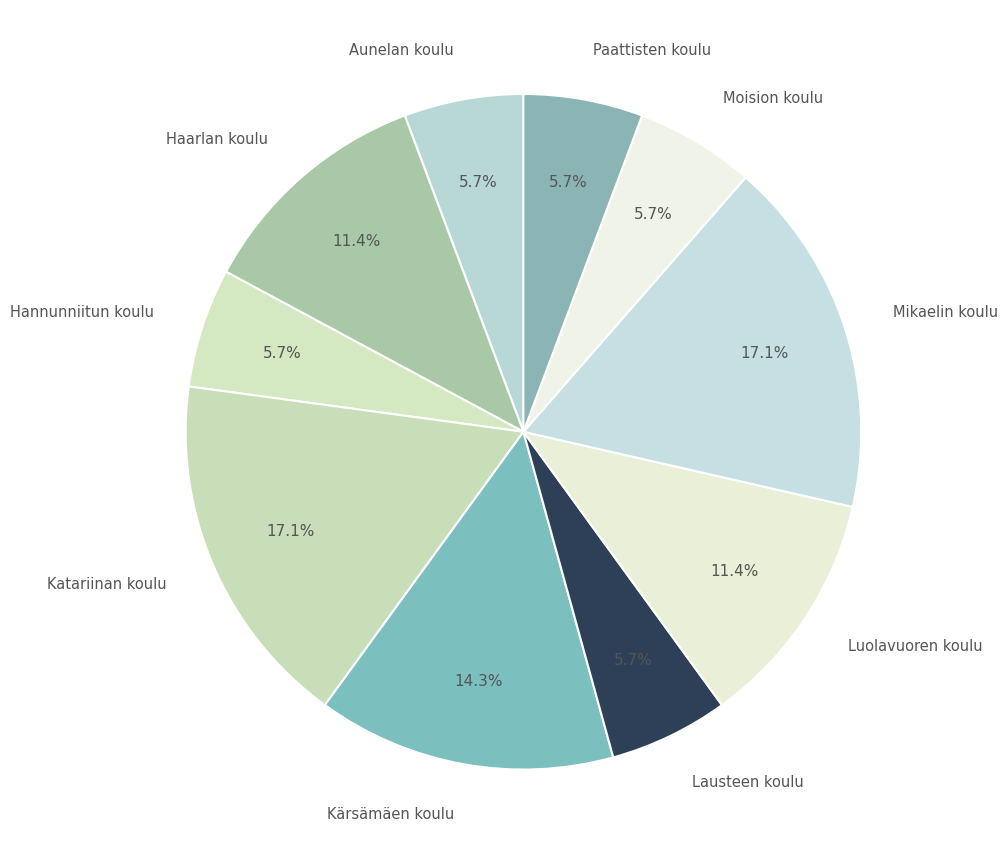

The Lausteen koulu slice represents 6% of the pie. True or false?

True